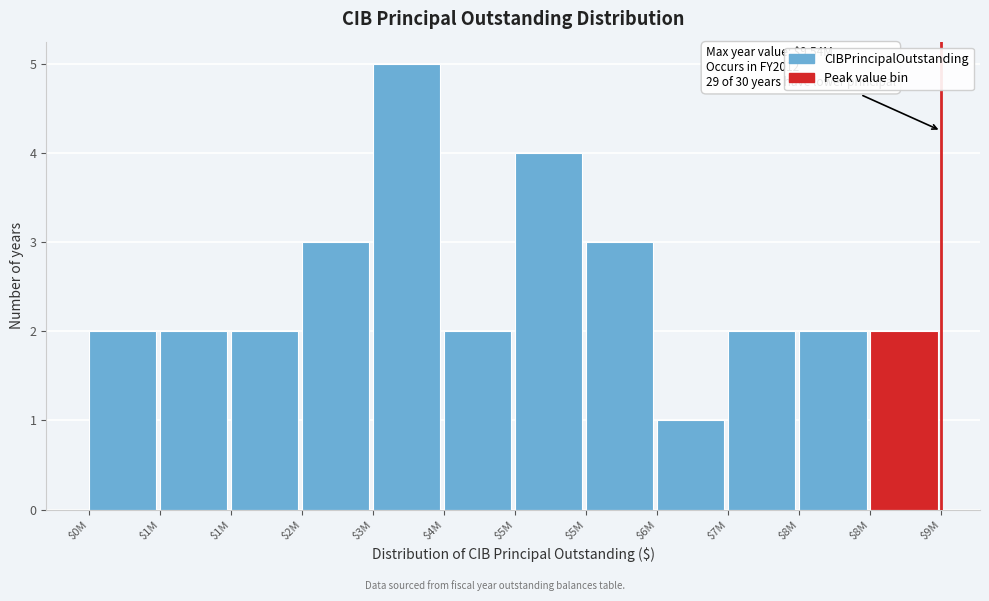

Count the number of data series in this chart.

1